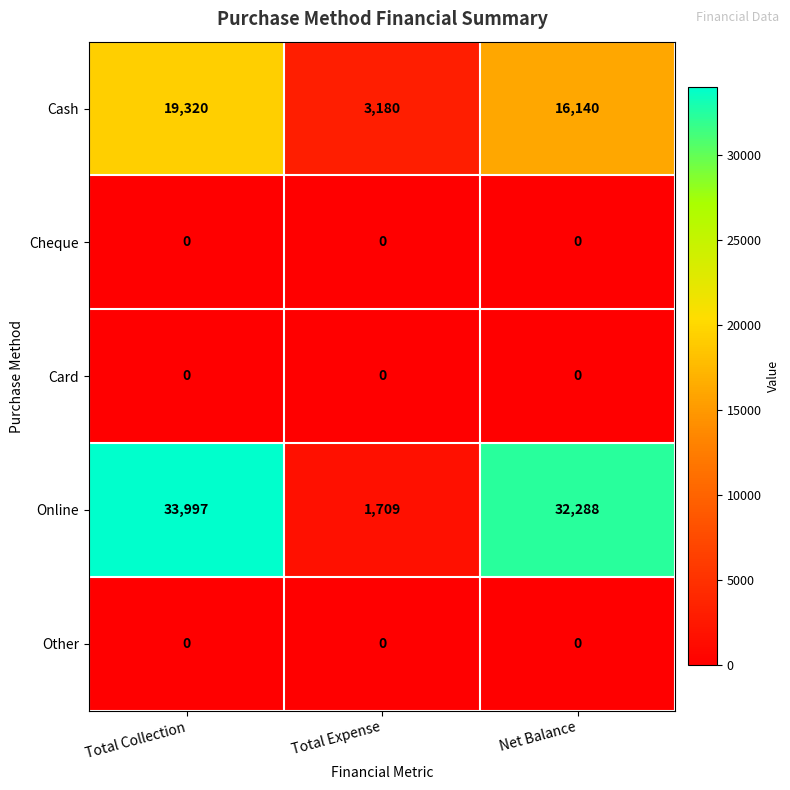

Which series has the largest total across all categories?

Online